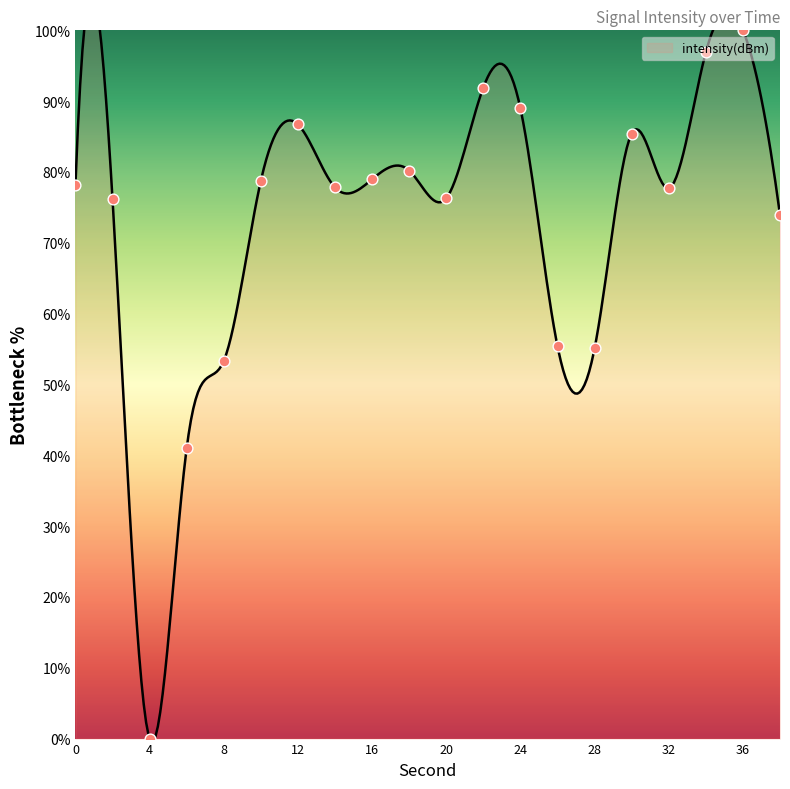

Approximately how many times larger is the value at 28 compared to 38?

0.7